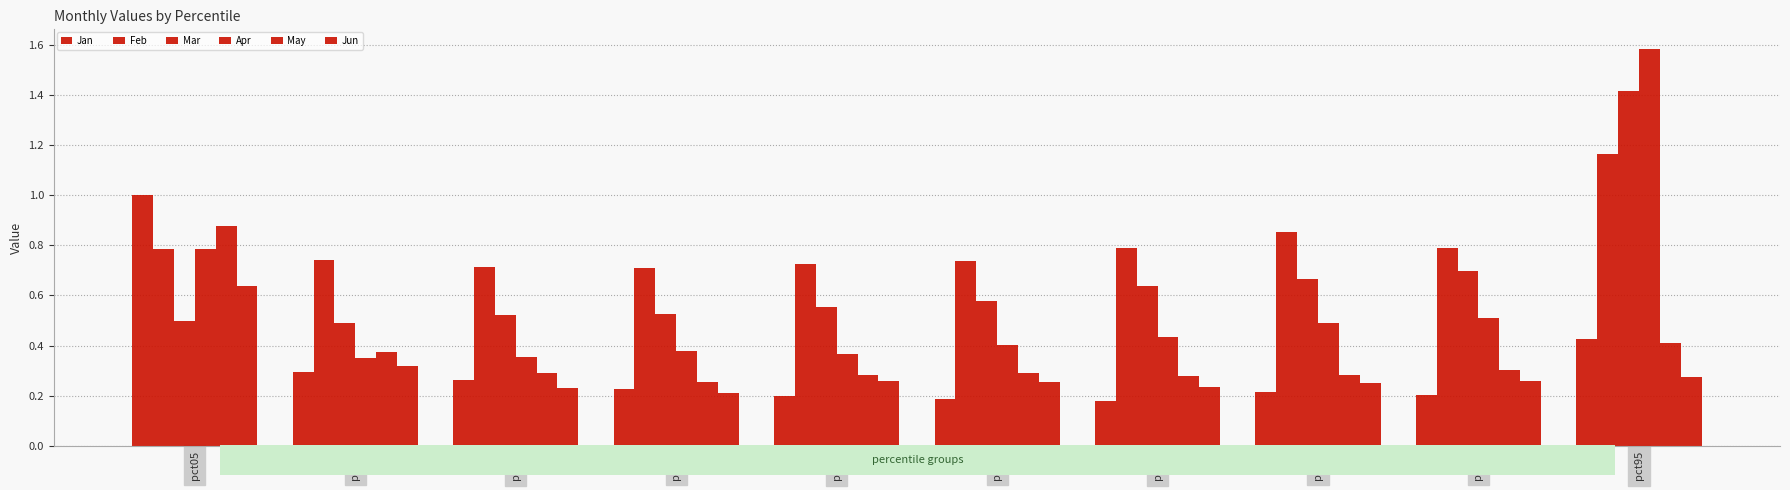

At how many categories does at least one series exceed 0?

10